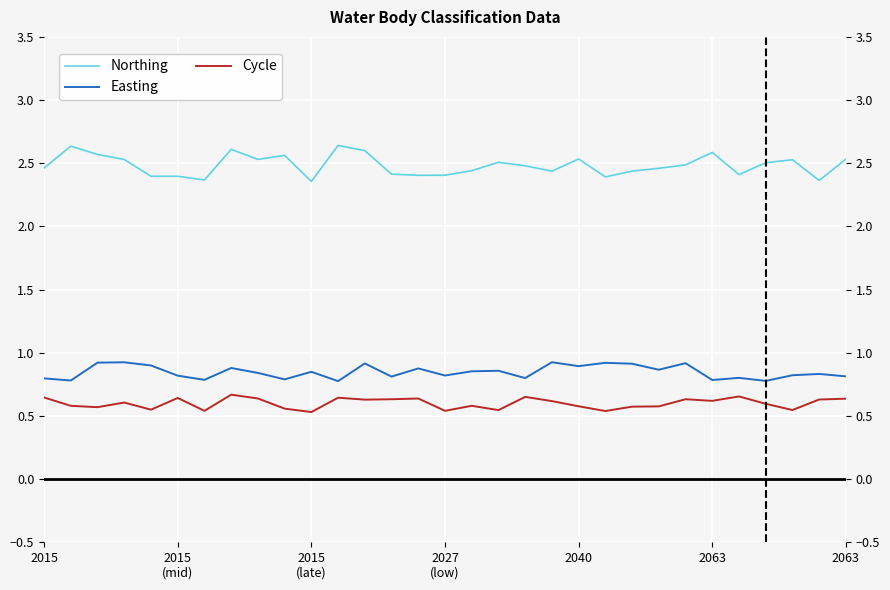

At how many categories does at least one series exceed 1?

31